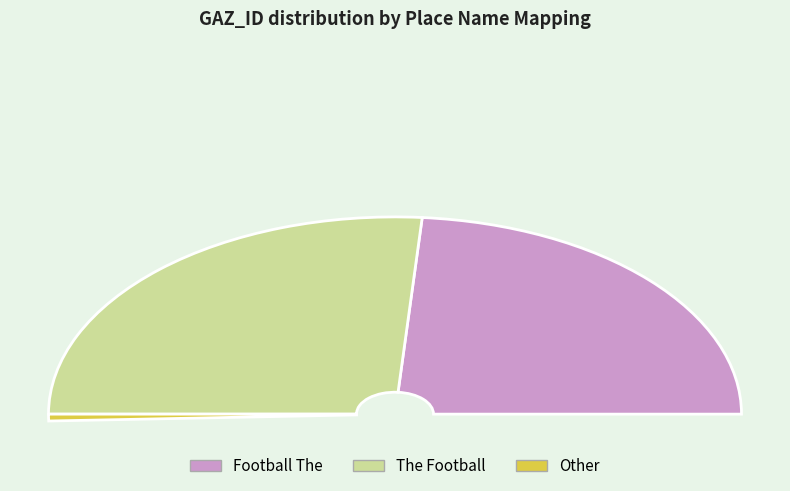

Which has a higher value, The Football or Football The?

The Football